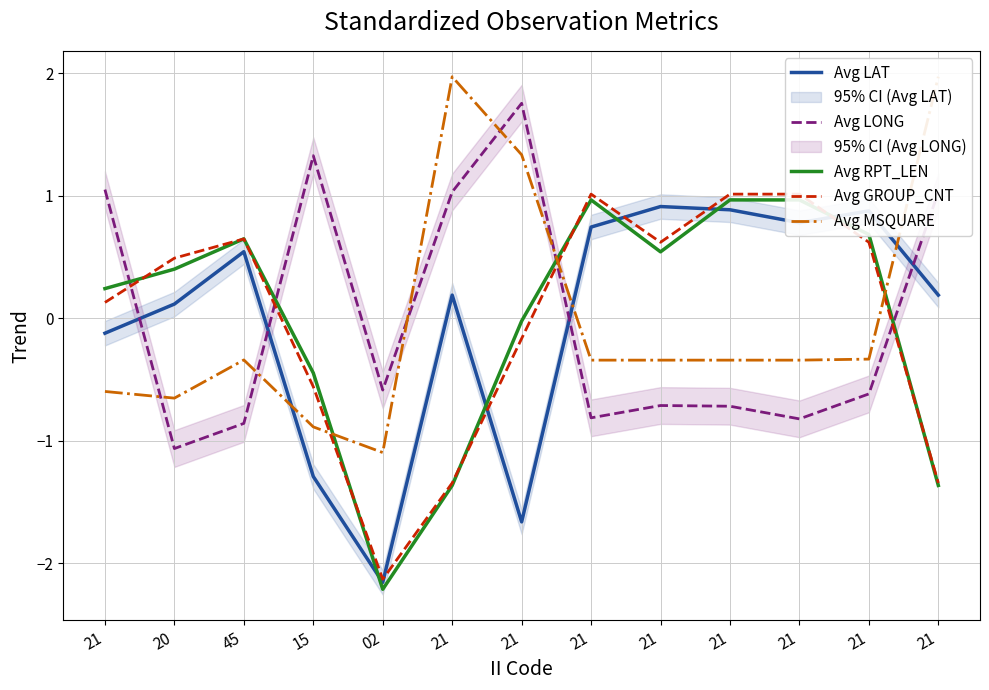

Which has a higher value, 21 or 21?

21